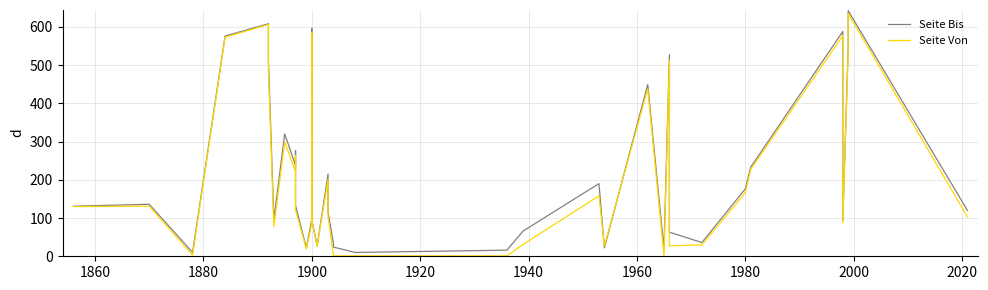

What are all the series names shown in the legend?

Seite Bis, Seite Von